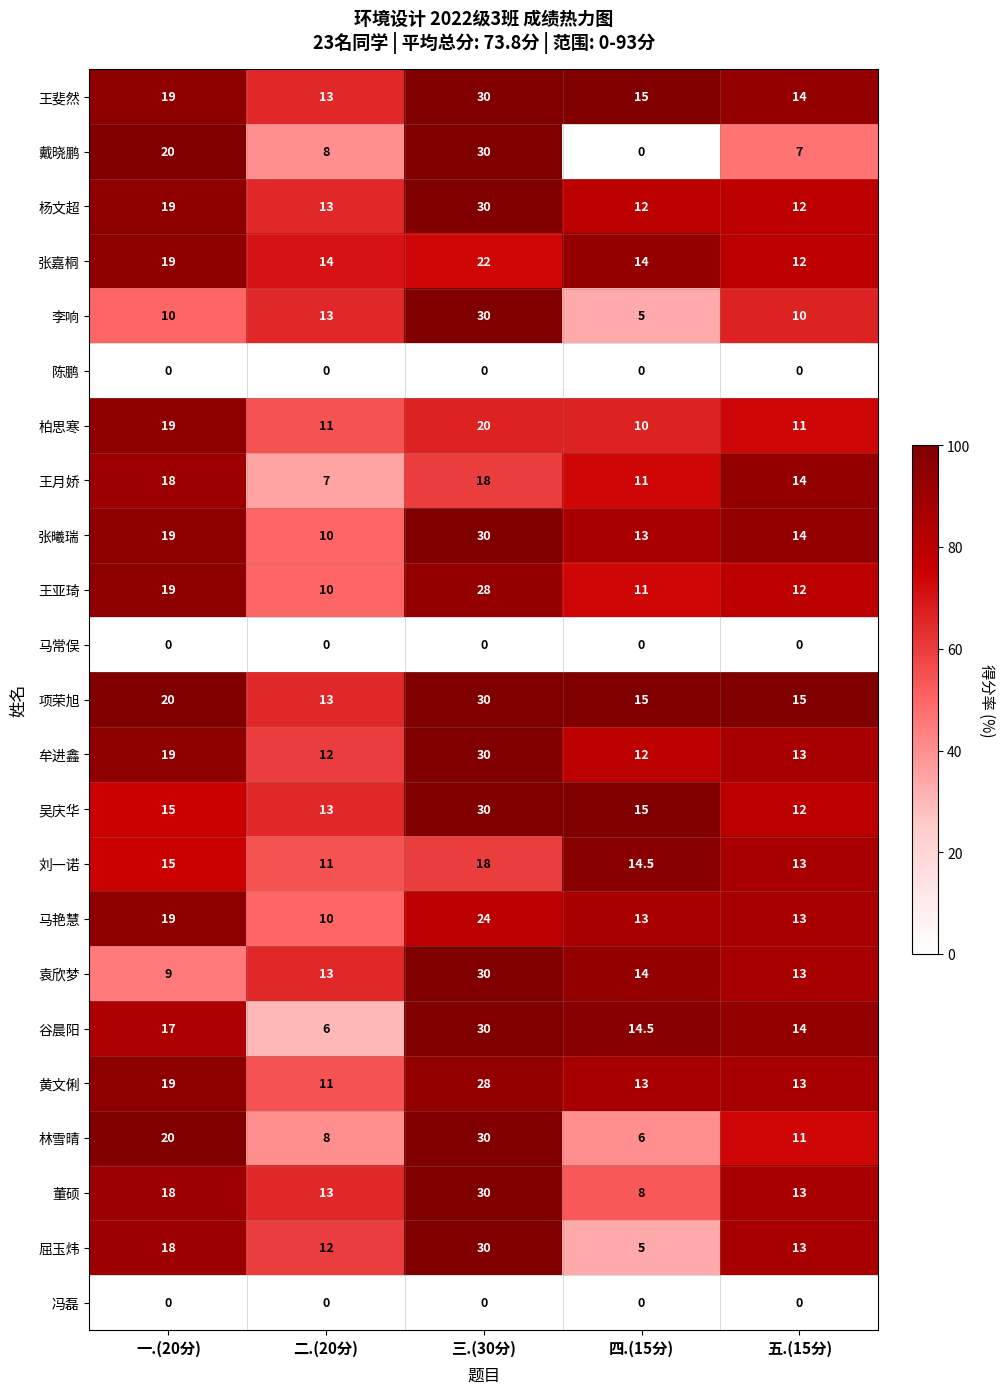

Where does the 杨文超 series first go above 13?

一.(20分)